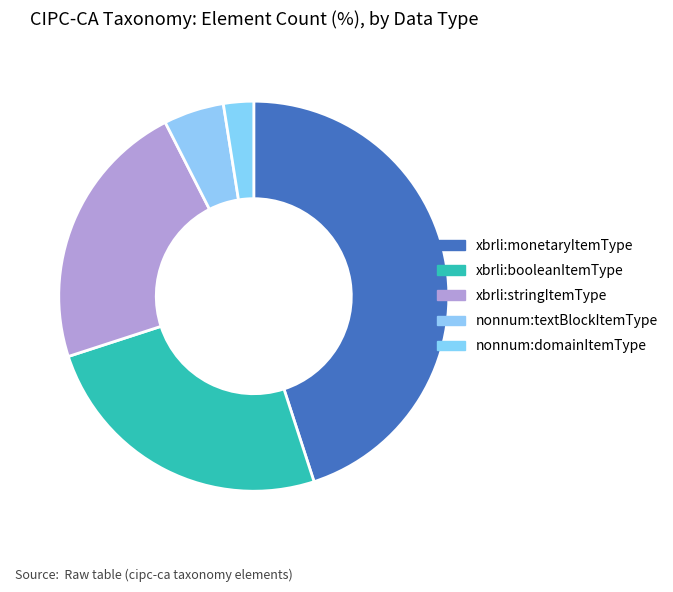

Does xbrli:monetaryItemType account for over 50% of the chart?

No